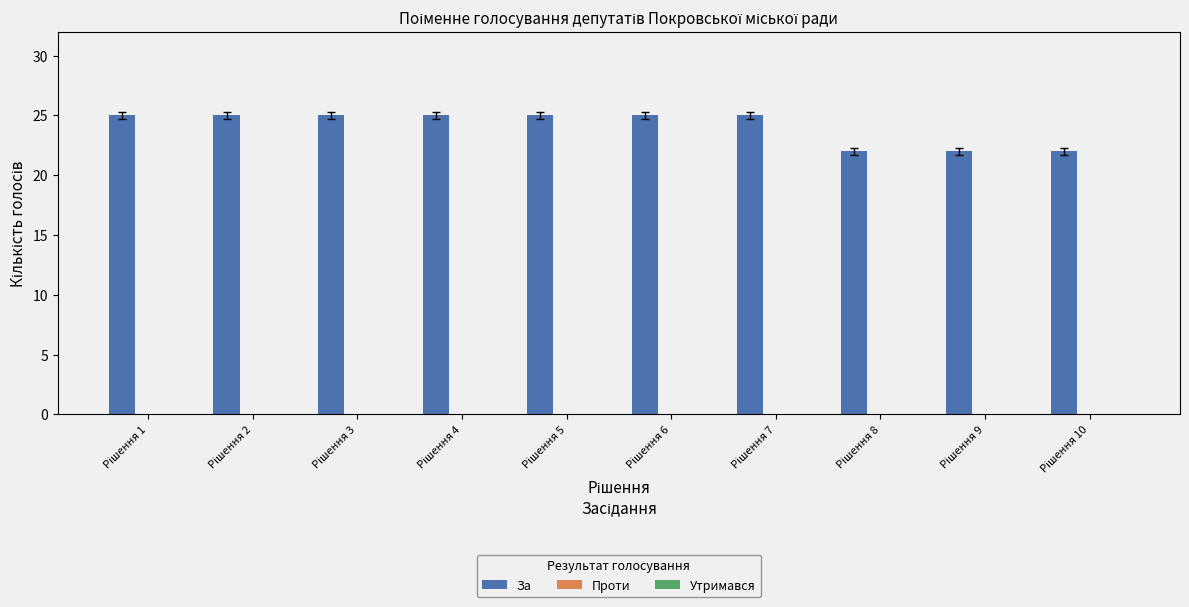

Reading left to right, list all the values displayed in this chart.

25	25	25	25	25	25	25	22	22	22